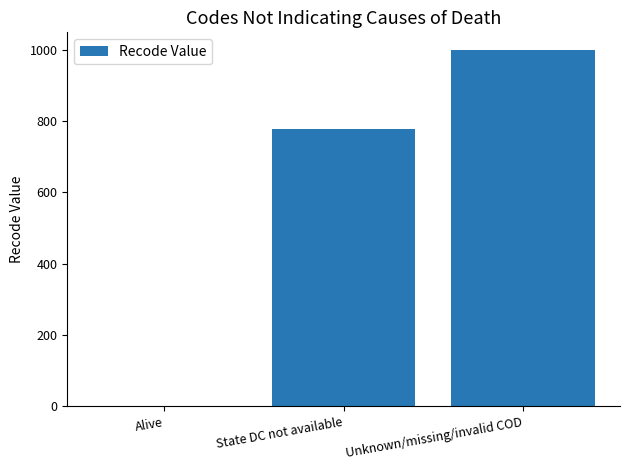

Between Alive and Unknown/missing/invalid COD, which is larger?

Unknown/missing/invalid COD